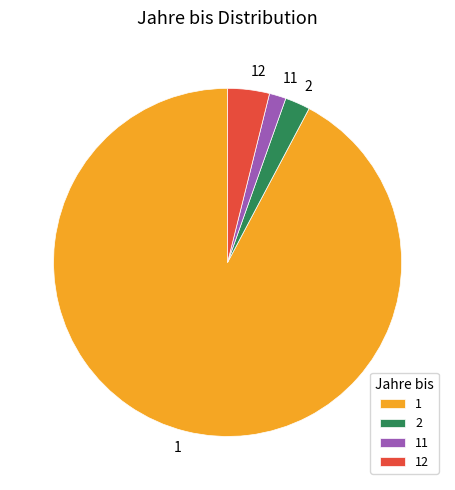

Which category has the smallest portion of the pie?

11